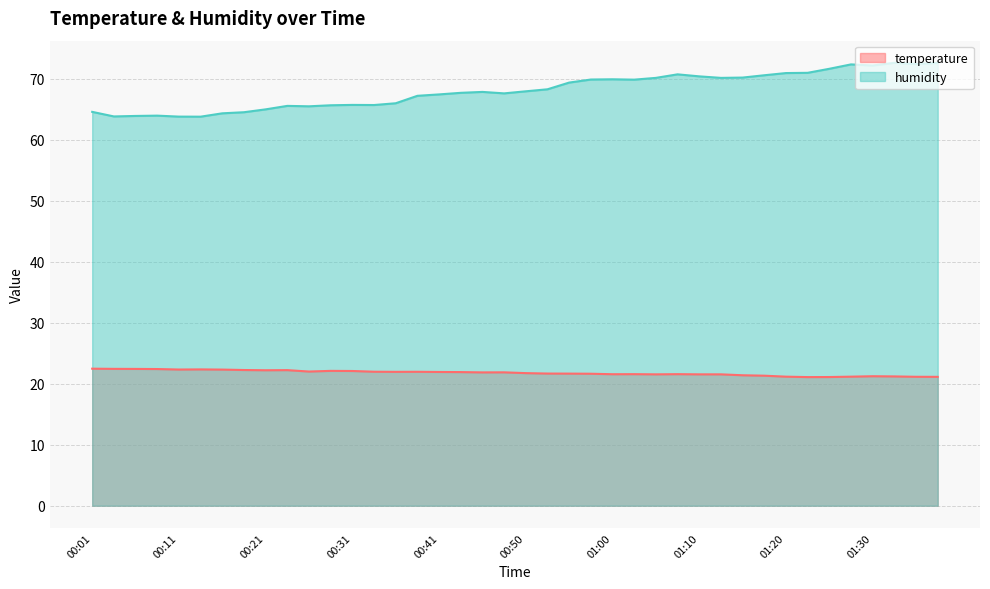

Does the chart display data point markers on the line(s)?

No